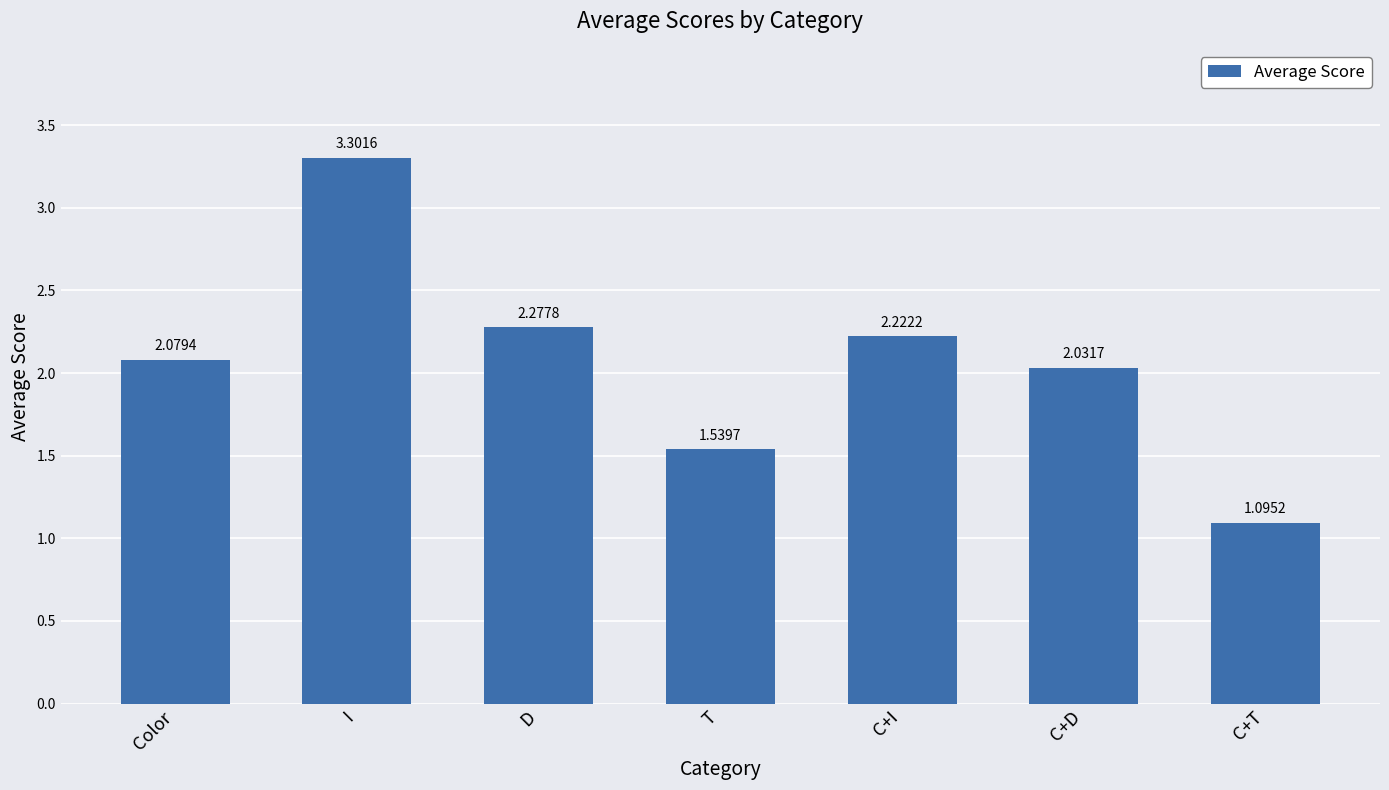

Is it true that the value at Color is 1.0?

False